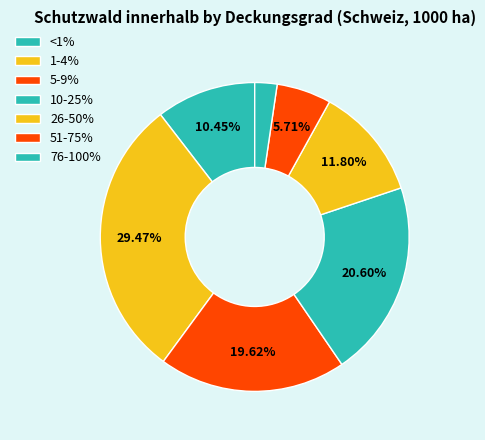

How many slices are in this pie chart?

7